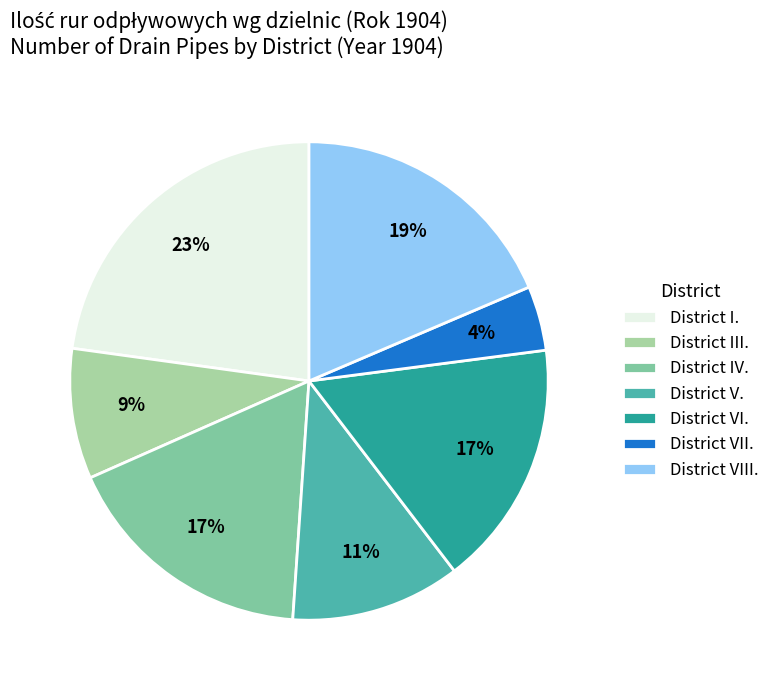

Combined, do District I. and District VI. account for over 50%?

No